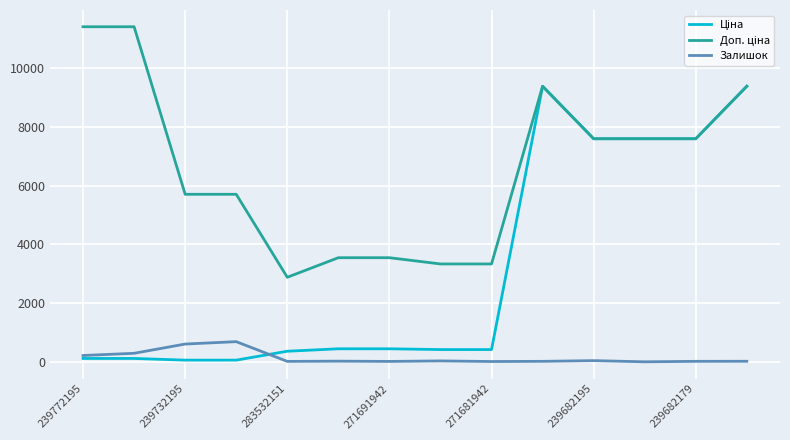

What is the maximum value for Залишок?

686.0